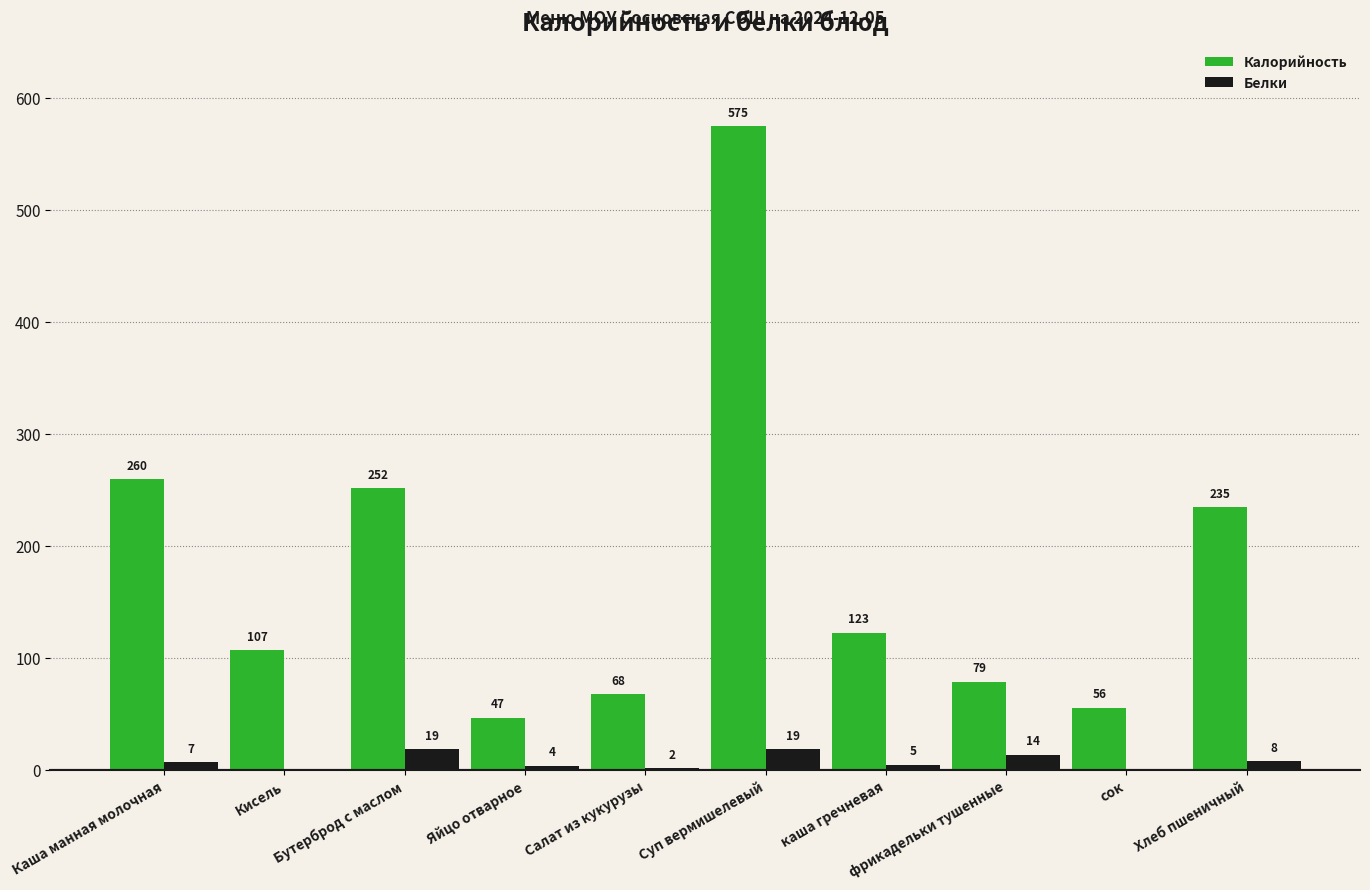

Which series changed the most between Кисель and Салат из кукурузы?

Калорийность